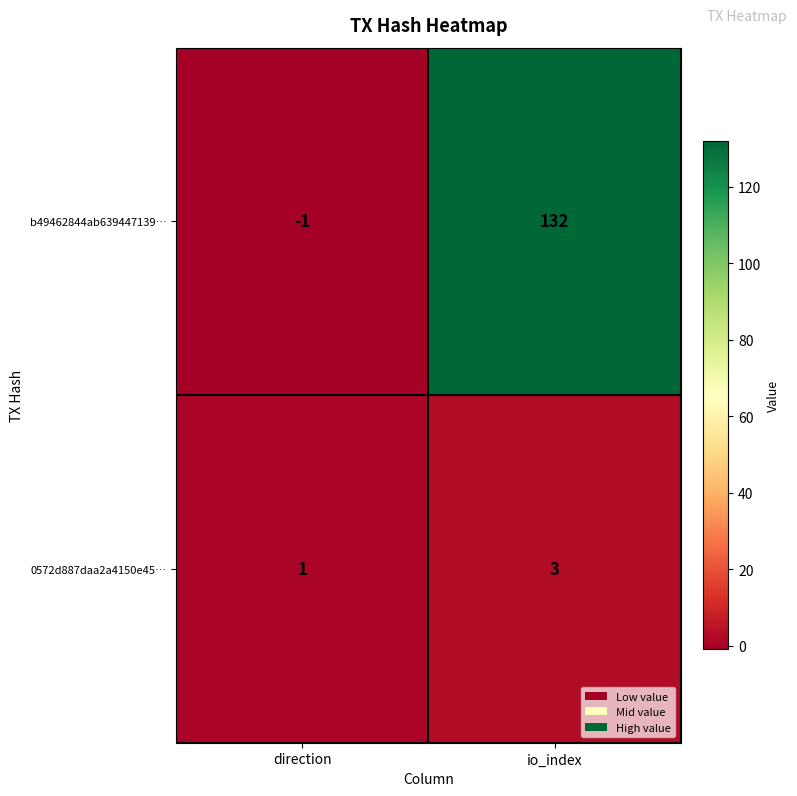

List the series in order of their overall mean, lowest first.

0572d887daa2a4150e45…, b49462844ab639447139…